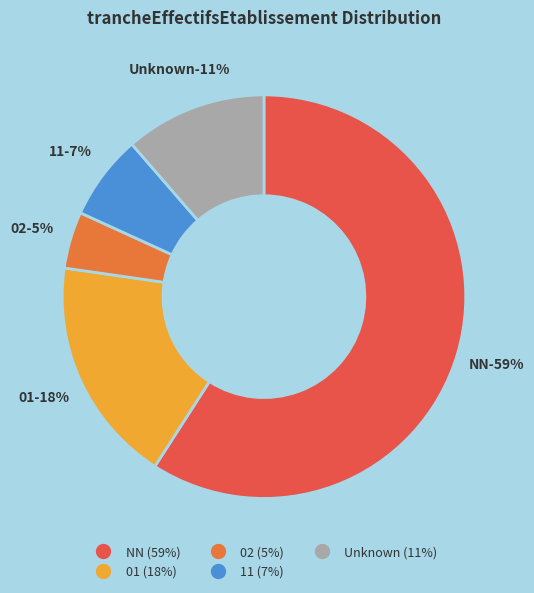

Which category has the biggest portion of the pie?

NN